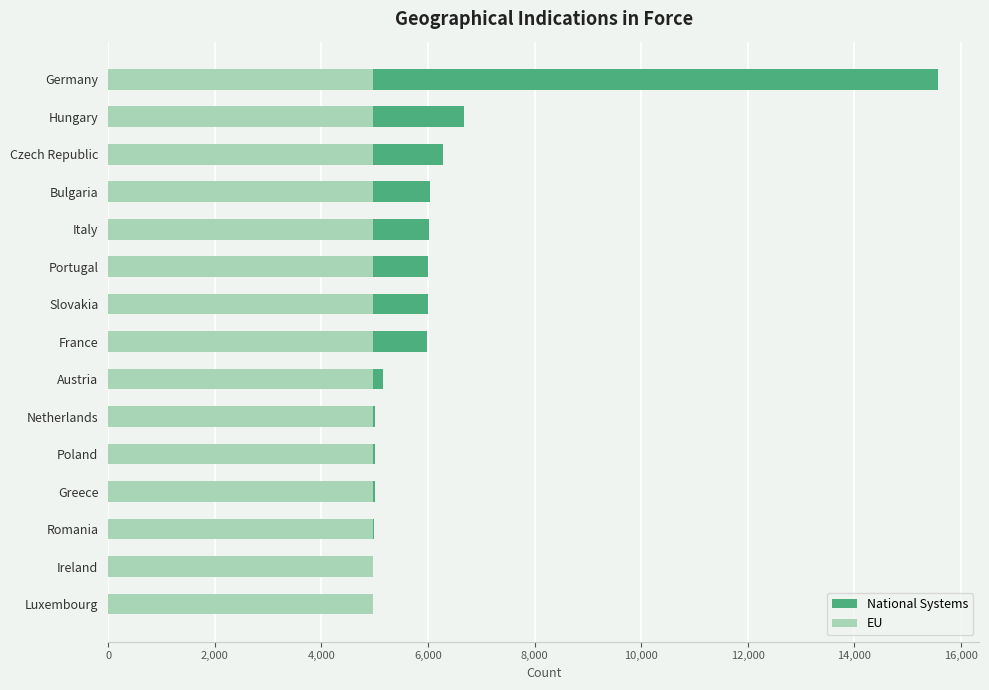

What is the highest value of the EU series?

4968